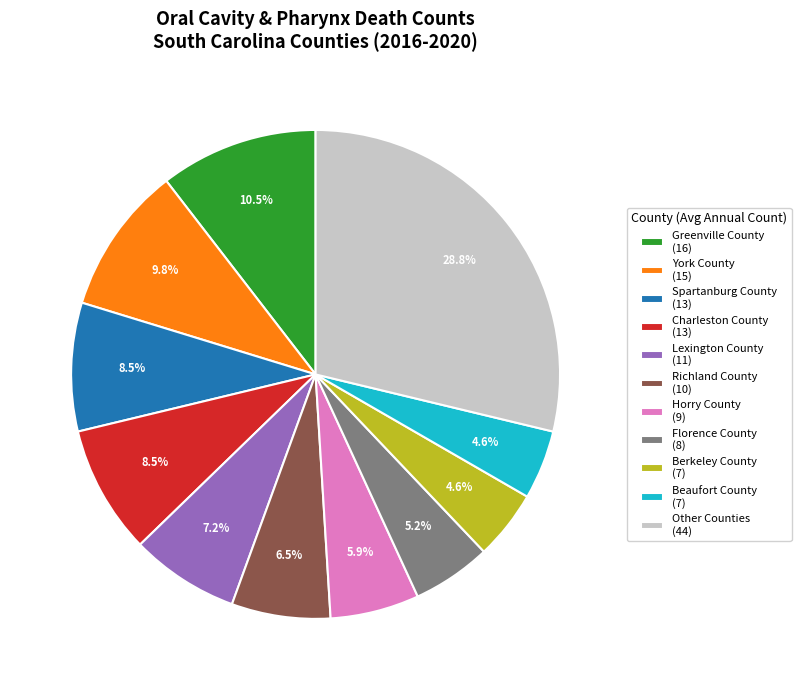

Does any single category account for the majority?

No